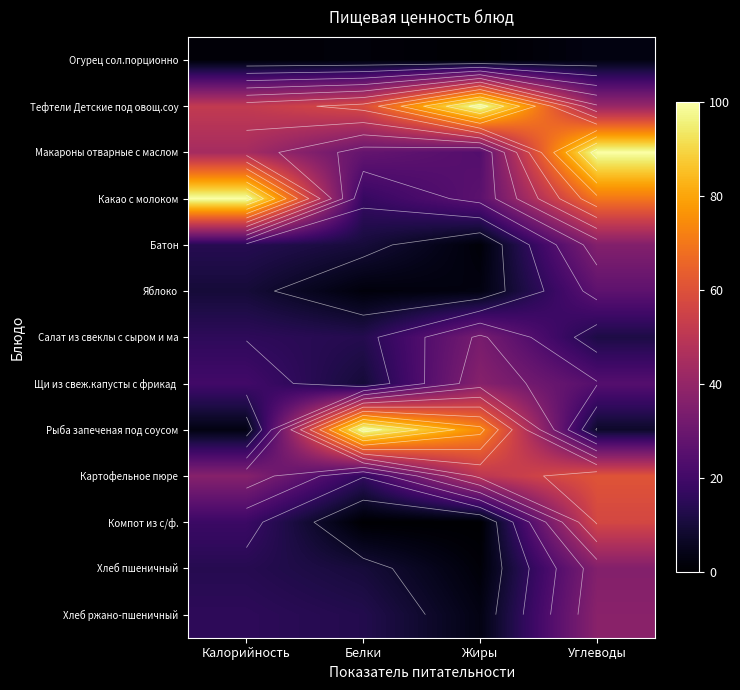

What is the difference between the highest and lowest values at Калорийность?

98.6